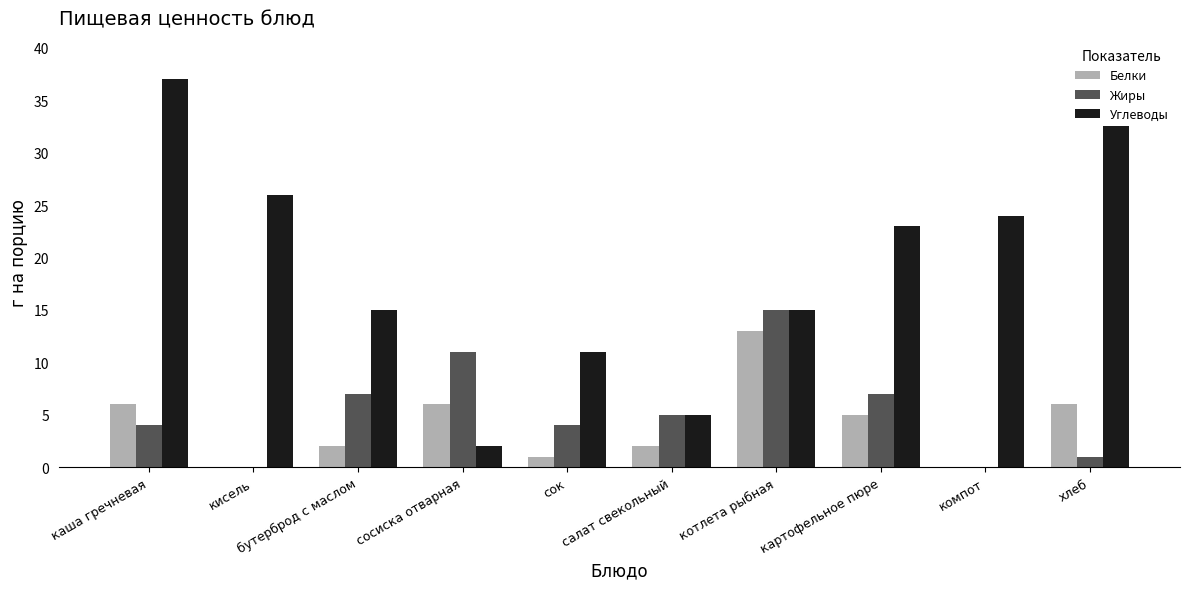

What position from the right is каша гречневая?

10